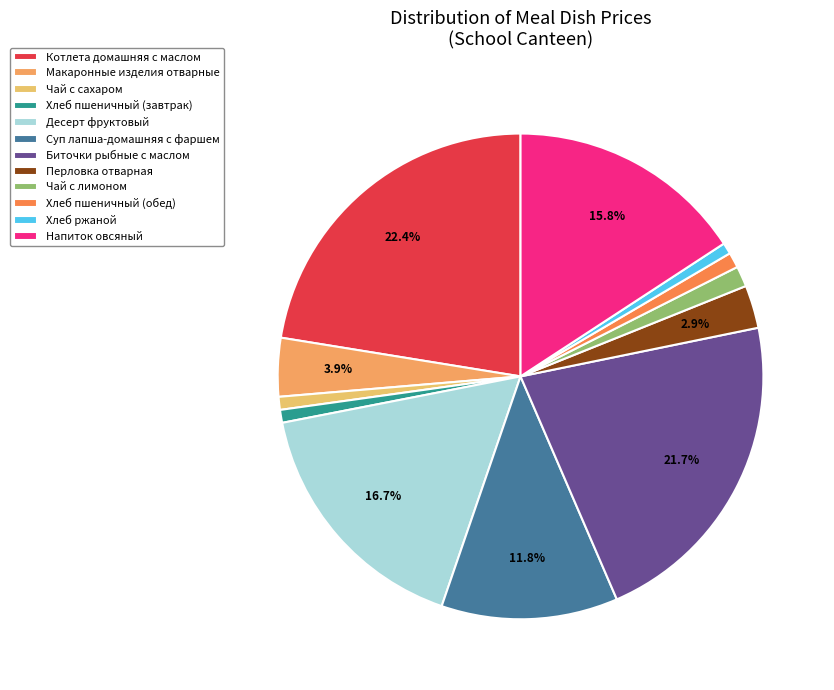

Does any single category account for the majority?

No